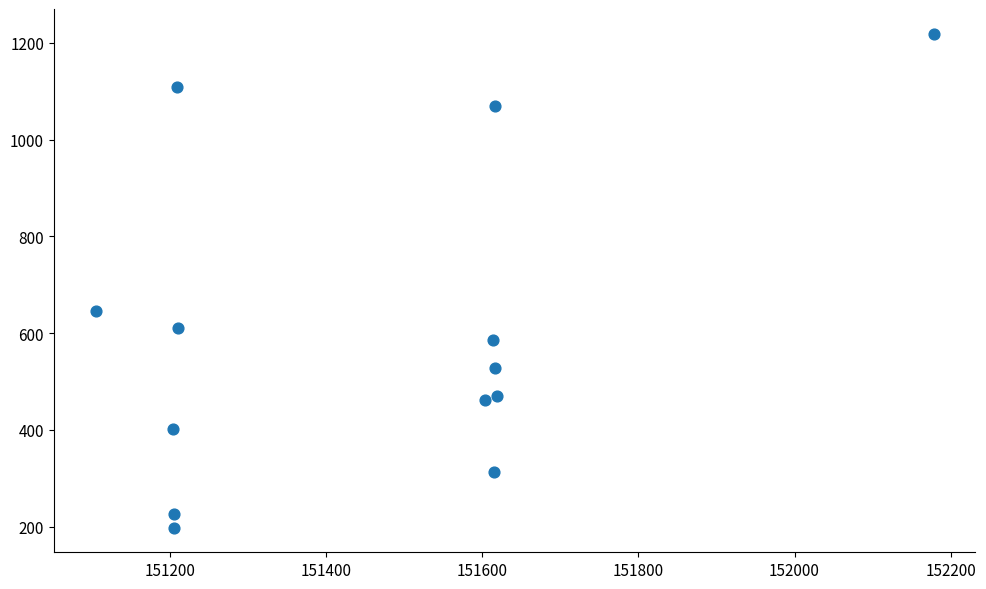

What Y value in the scatter plot is closest to 708?

646